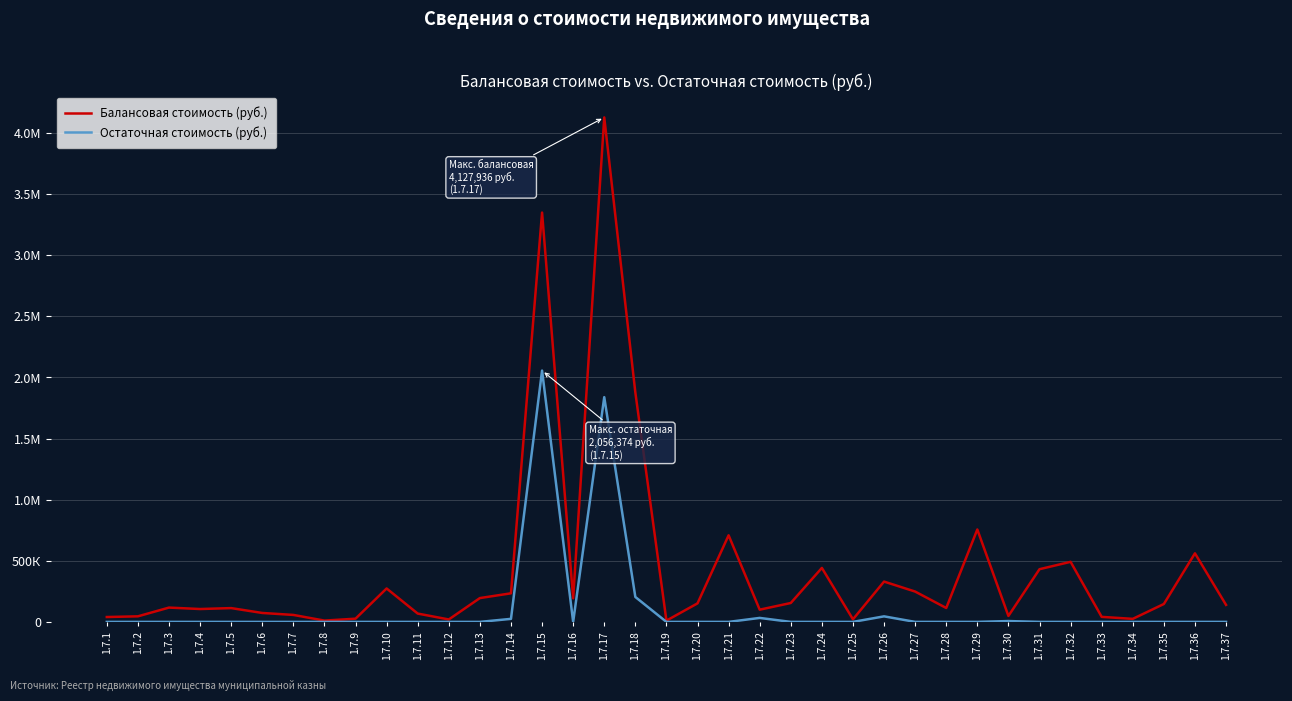

Rank the series by their average value, from lowest to highest.

Остаточная стоимость (руб.), Балансовая стоимость (руб.)